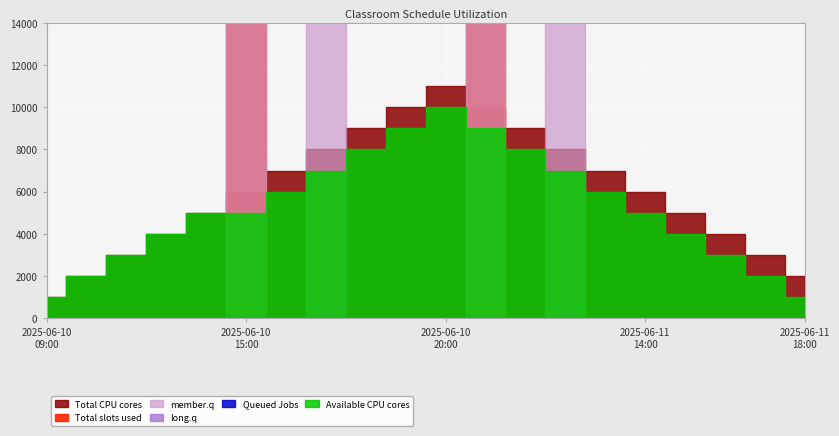

What are all the series names shown in the legend?

Total slots used, Queued Jobs, member.q, long.q, Total CPU cores, Available CPU cores